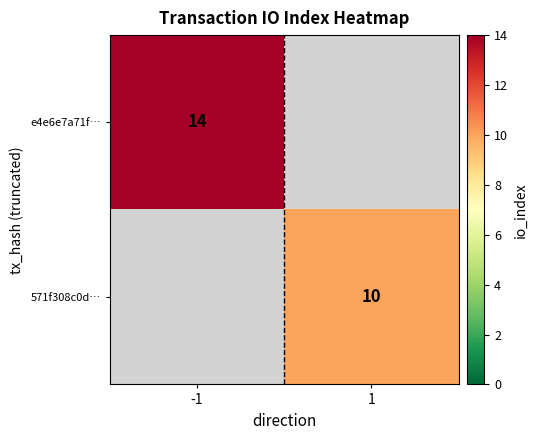

What is the smallest value displayed?

10.0